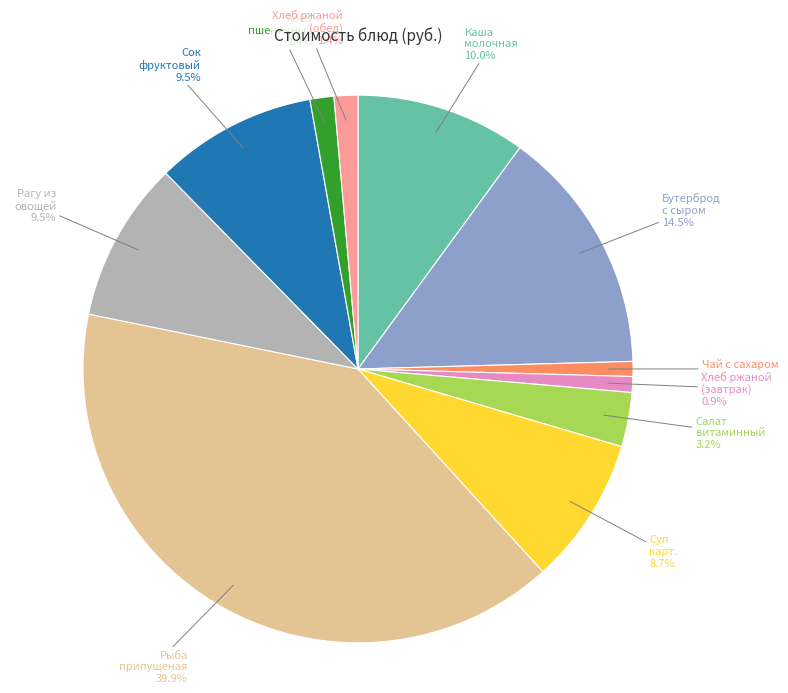

Is there any slice that represents more than half of the pie?

No